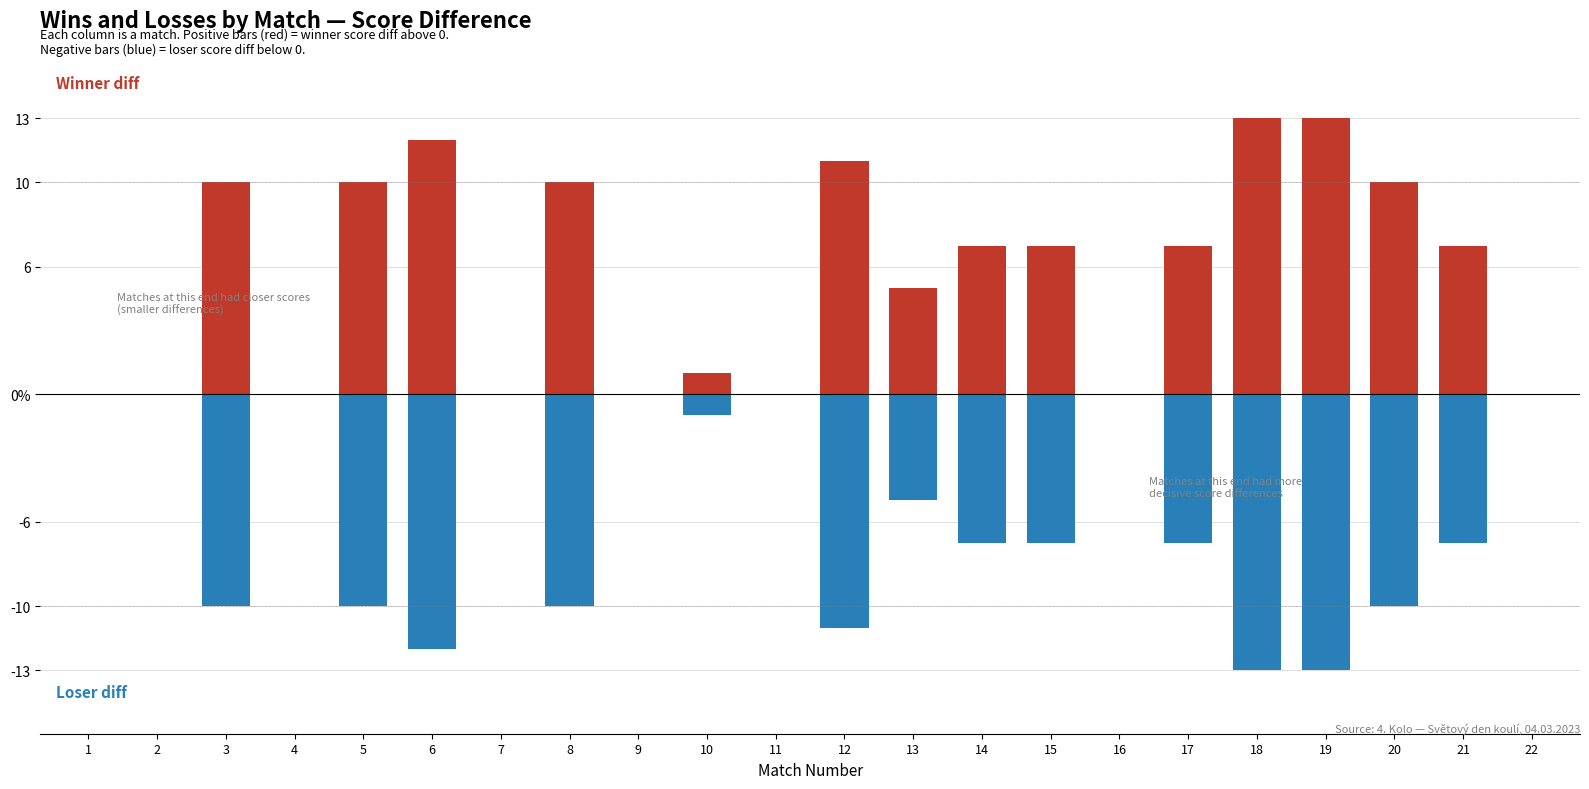

At which category is the sum across all series the highest?

1